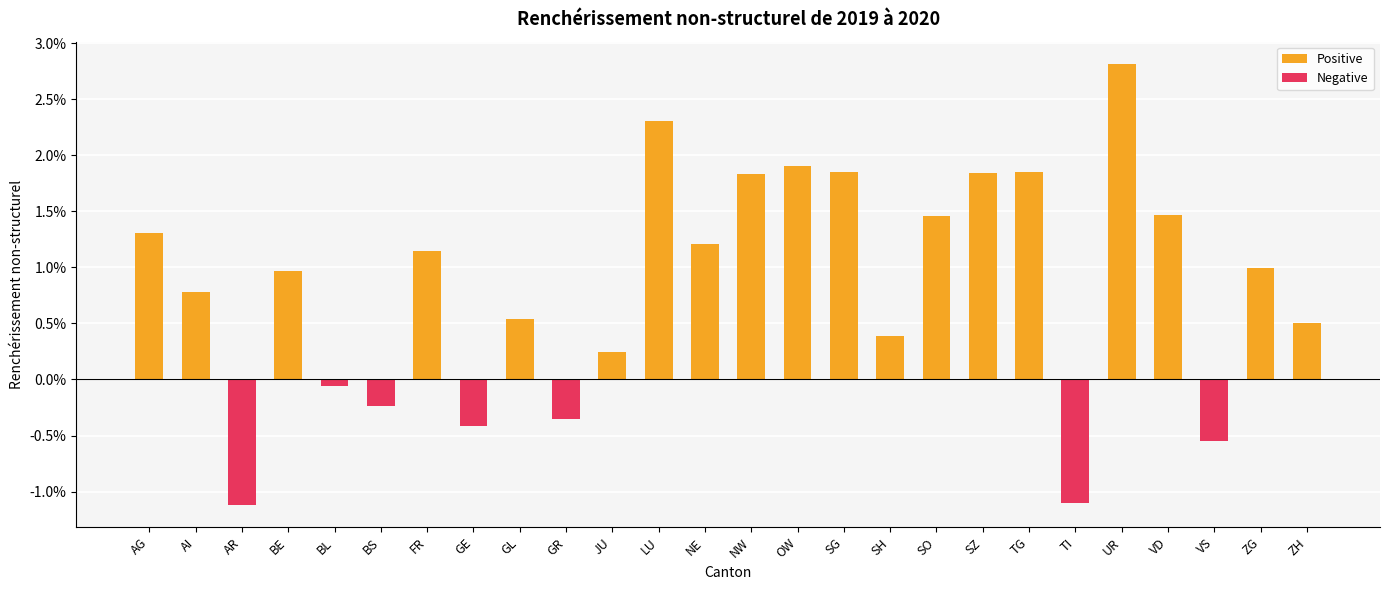

List the series in order of their peak value, lowest first.

Negative, Positive